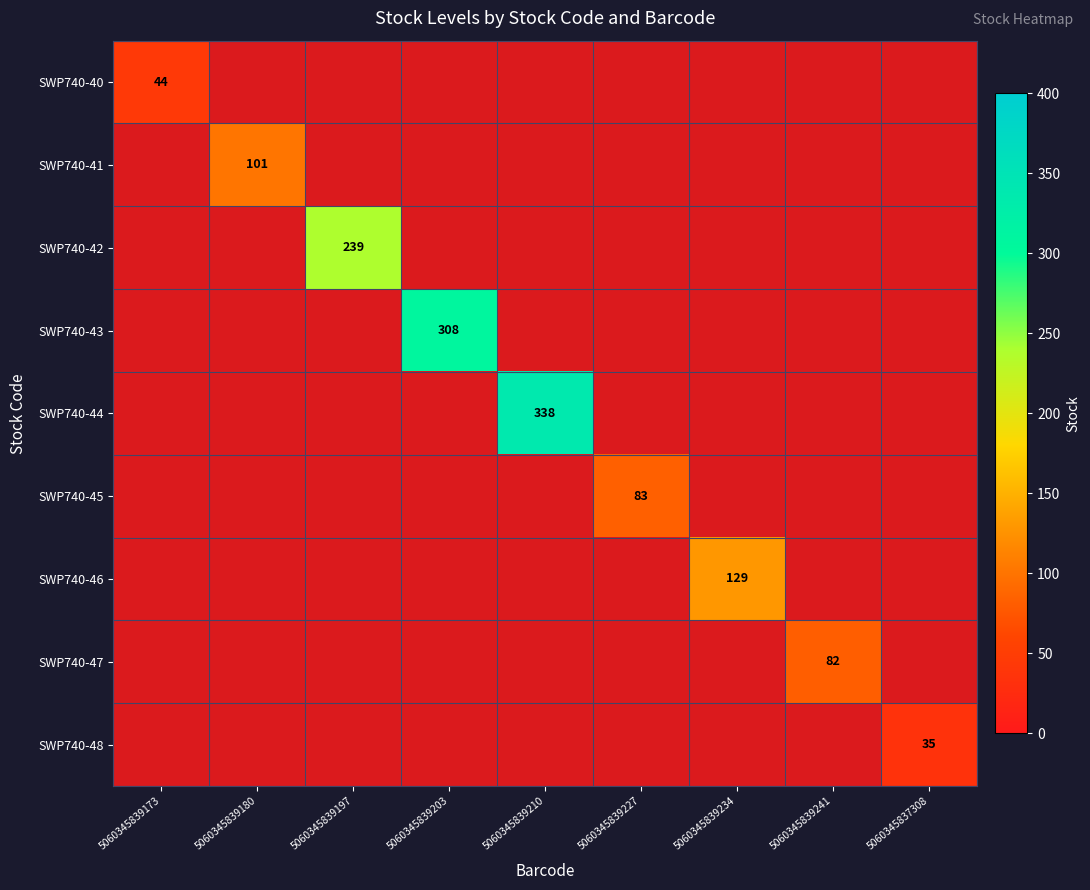

Between 5060345839180 and 5060345839234, which series saw the biggest shift?

SWP740-46